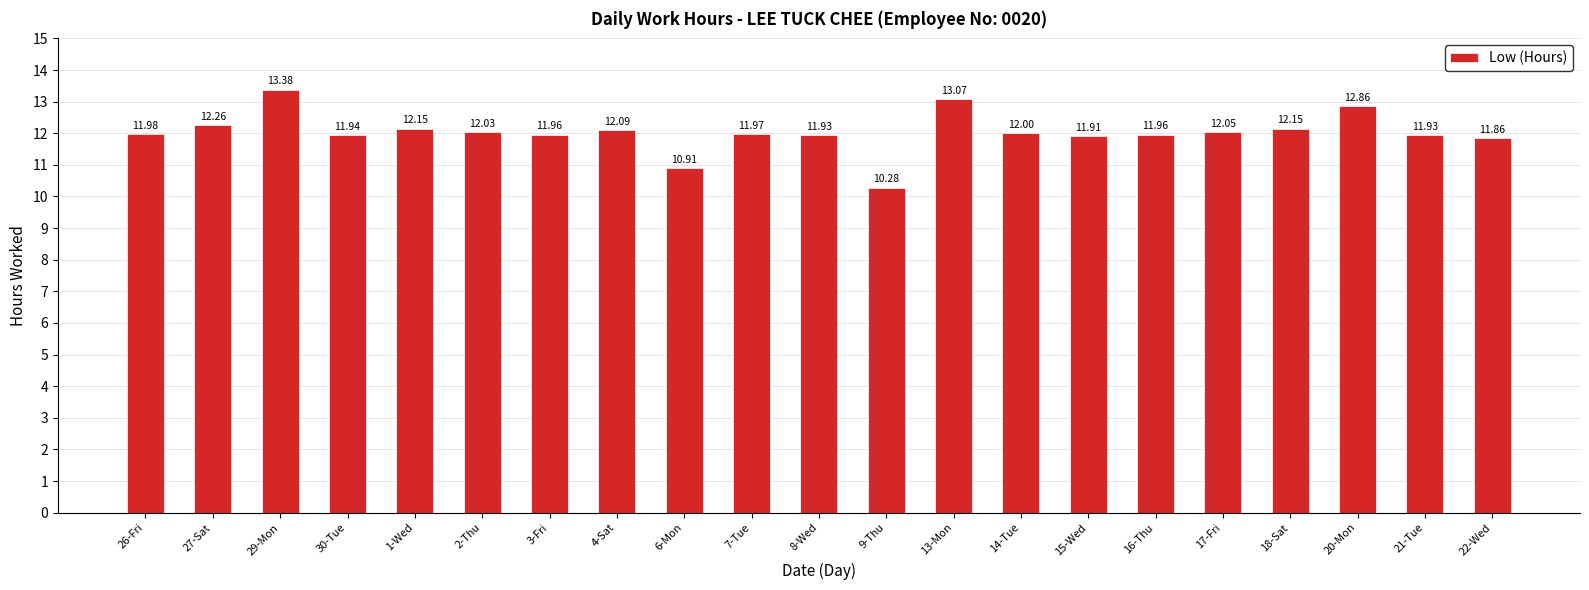

Which category has the highest value across all series?

29-Mon